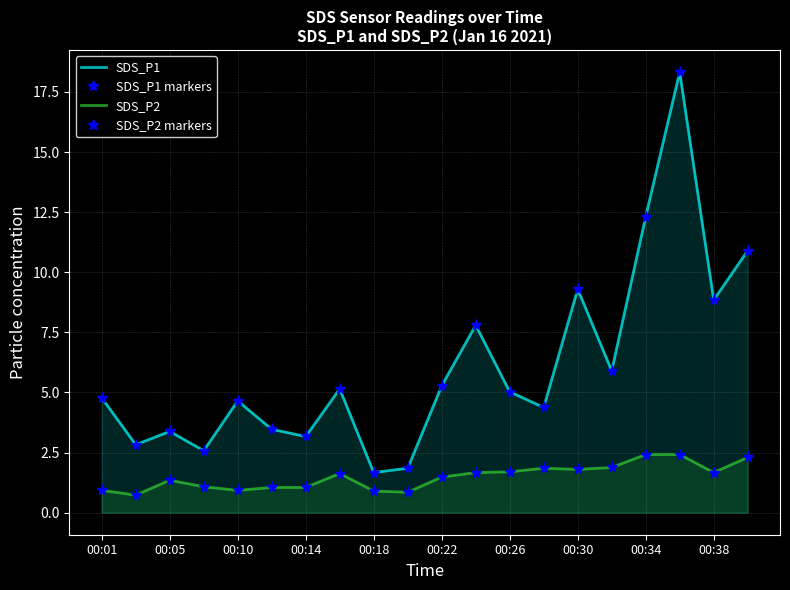

What is the maximum value shown in the chart?

18.3